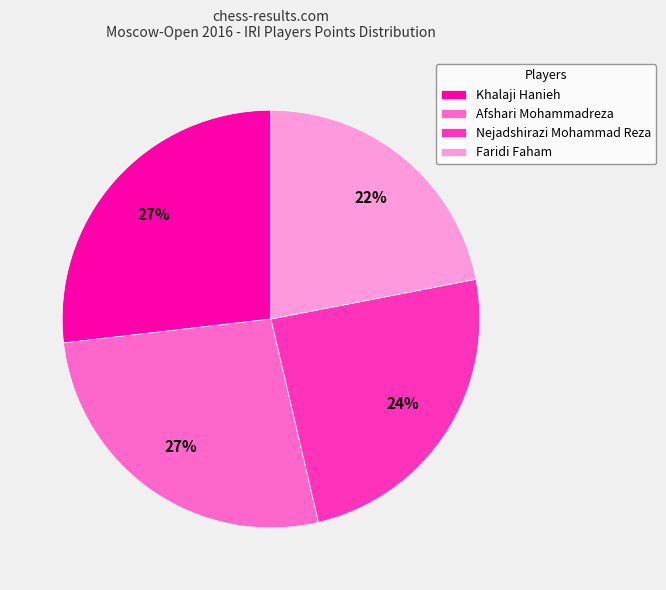

How many slices are in this pie chart?

4